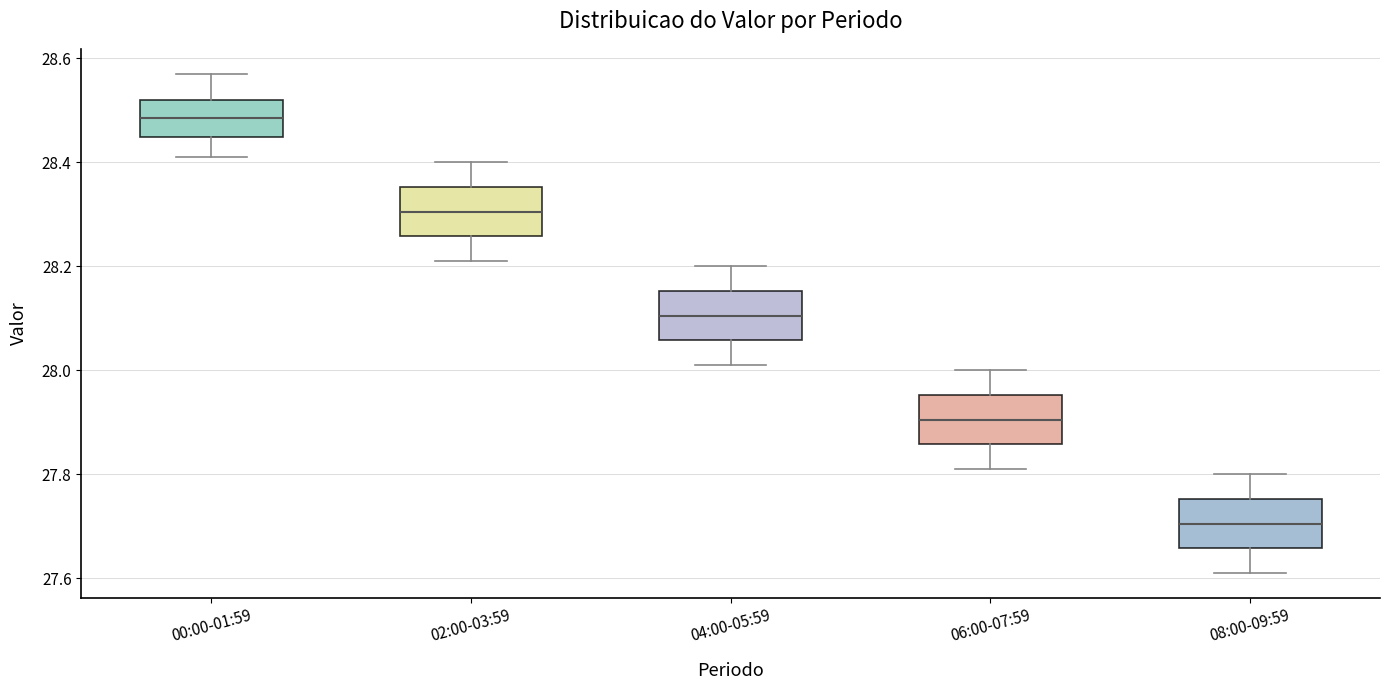

Which box's median line is the lowest?

08:00-09:59